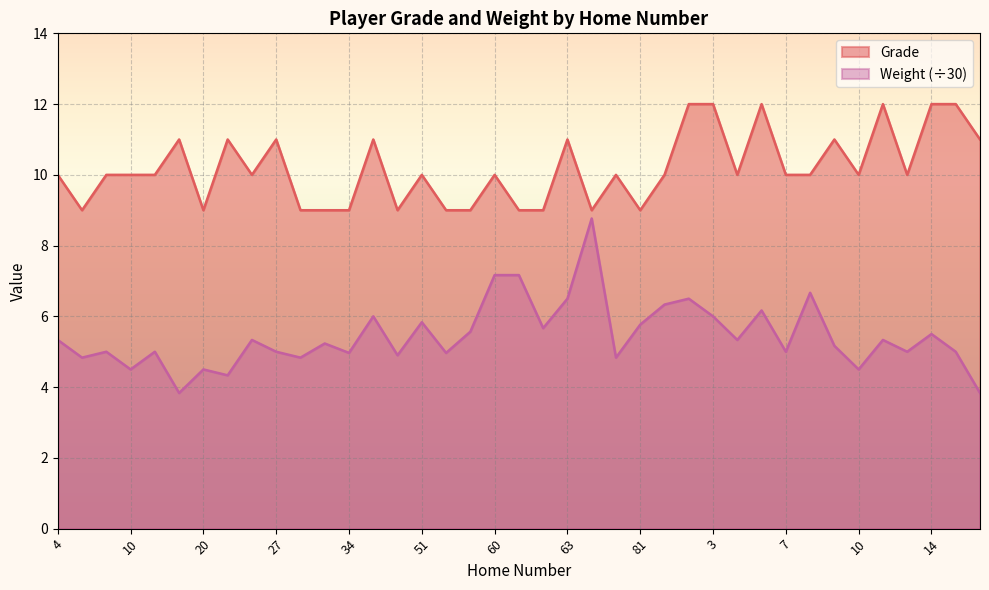

The value of Grade at 9 is 11.0. True or false?

True